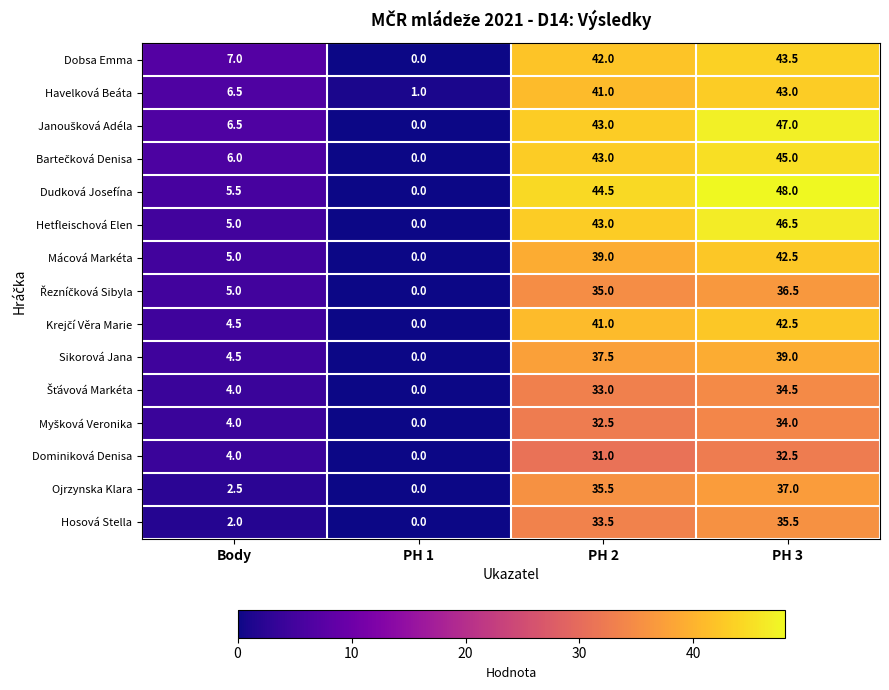

What is the sum of all Dominiková Denisa values?

67.5